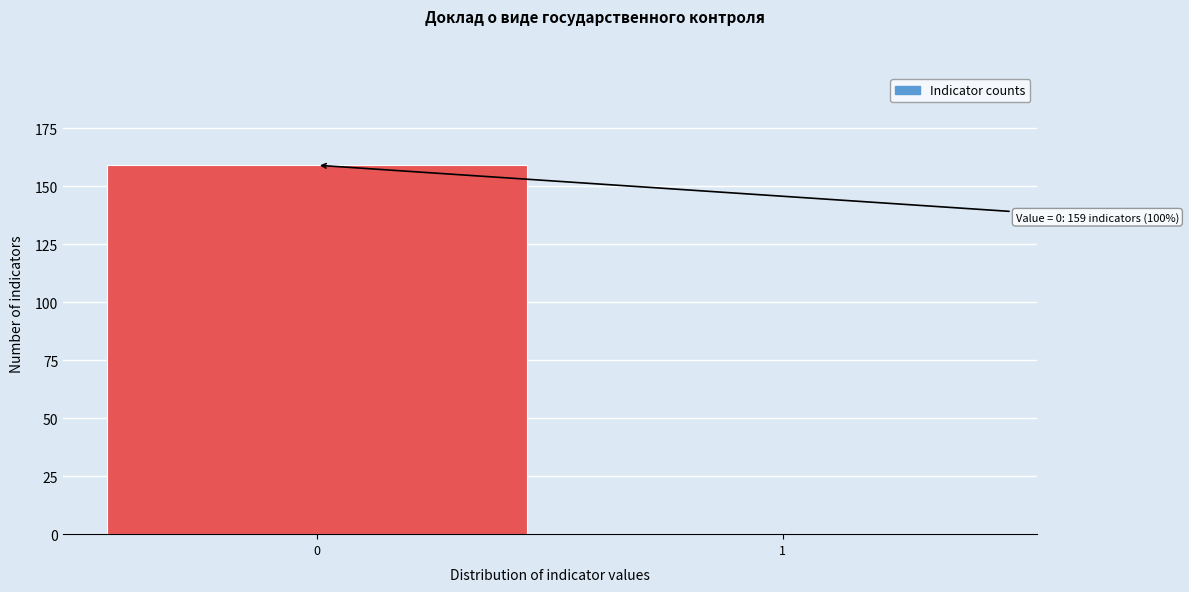

Reading left to right, list all the values displayed in this chart.

0=159	1=0